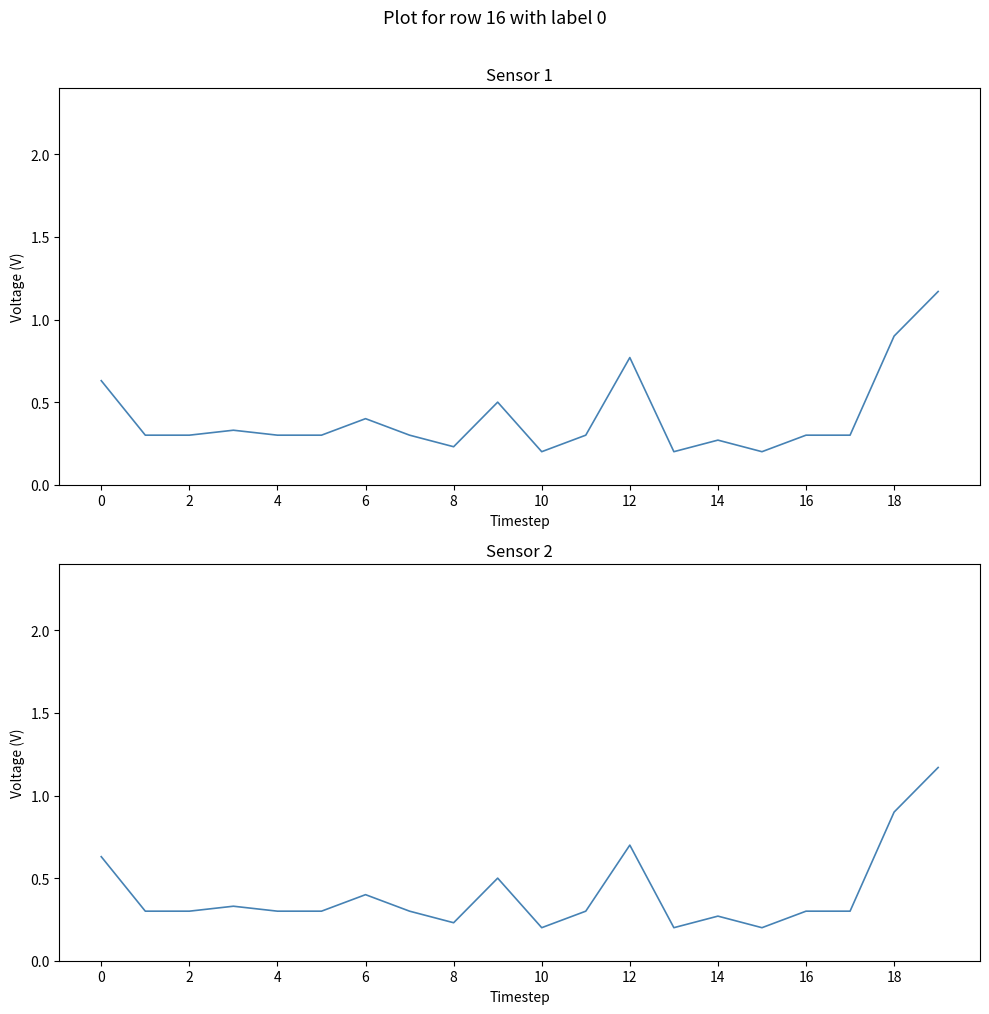

What is the sum of all P2 values?

8.1